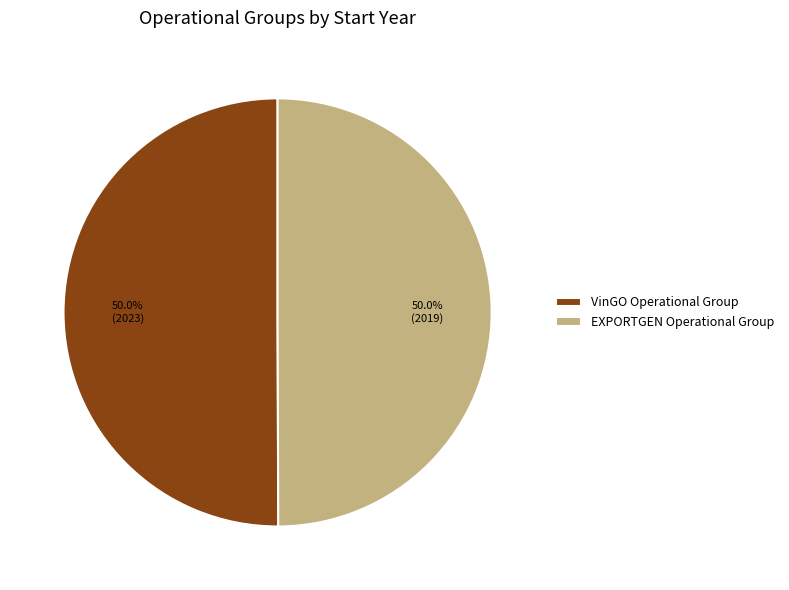

True or false: VinGO Operational Group accounts for 43% of the total.

False